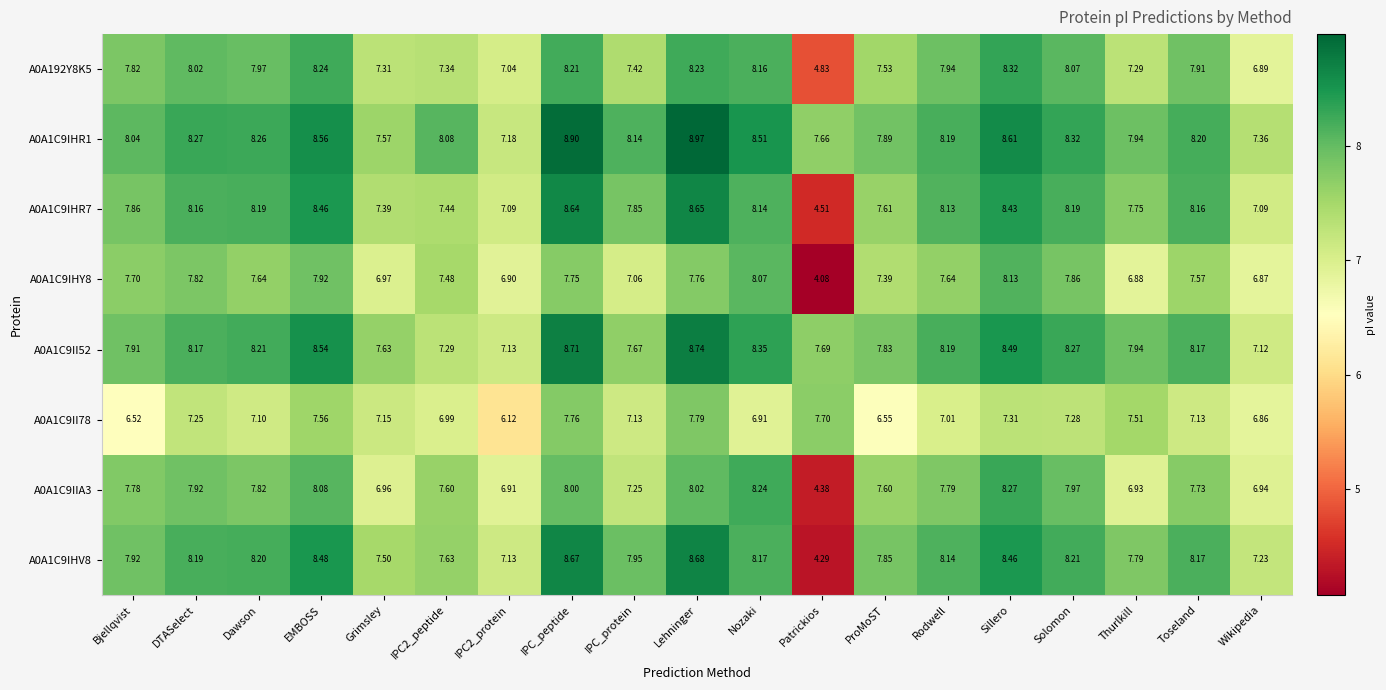

What is the total value across all series at Solomon?

64.2